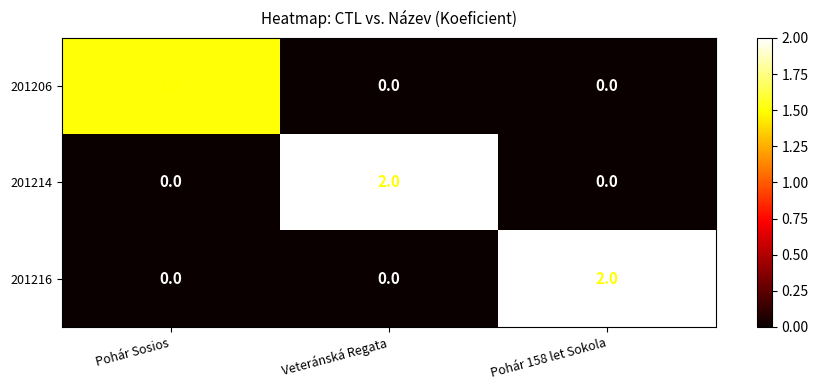

Count the number of categories in the chart.

3